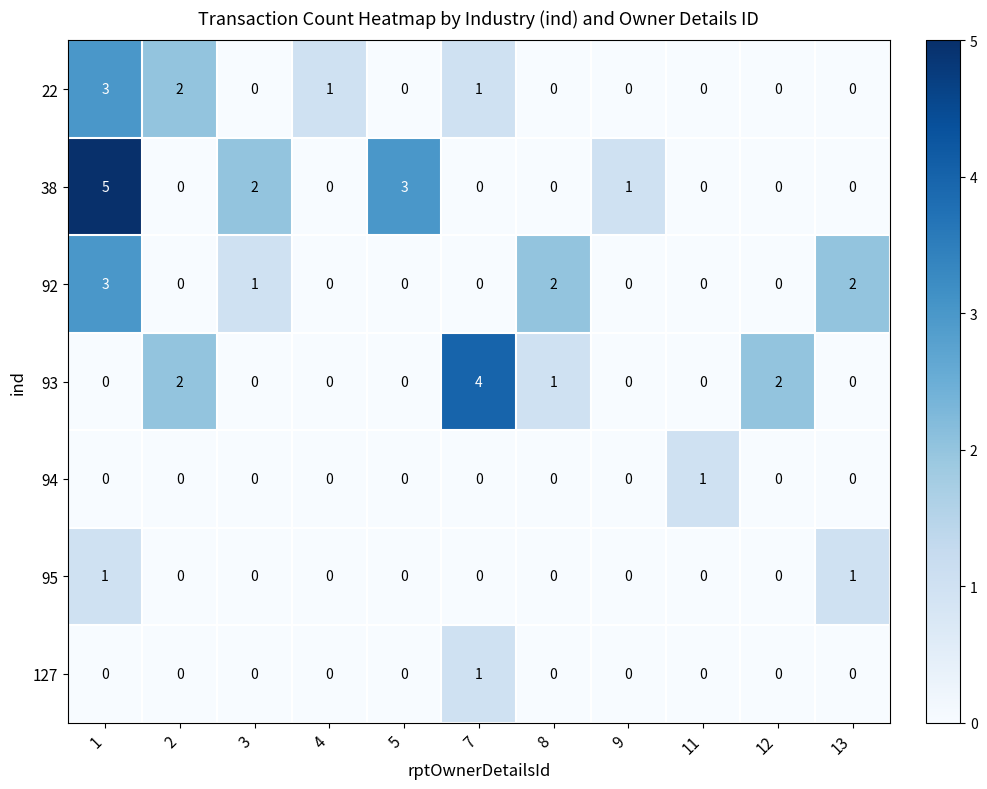

Which category has the highest value in the 127 series?

7